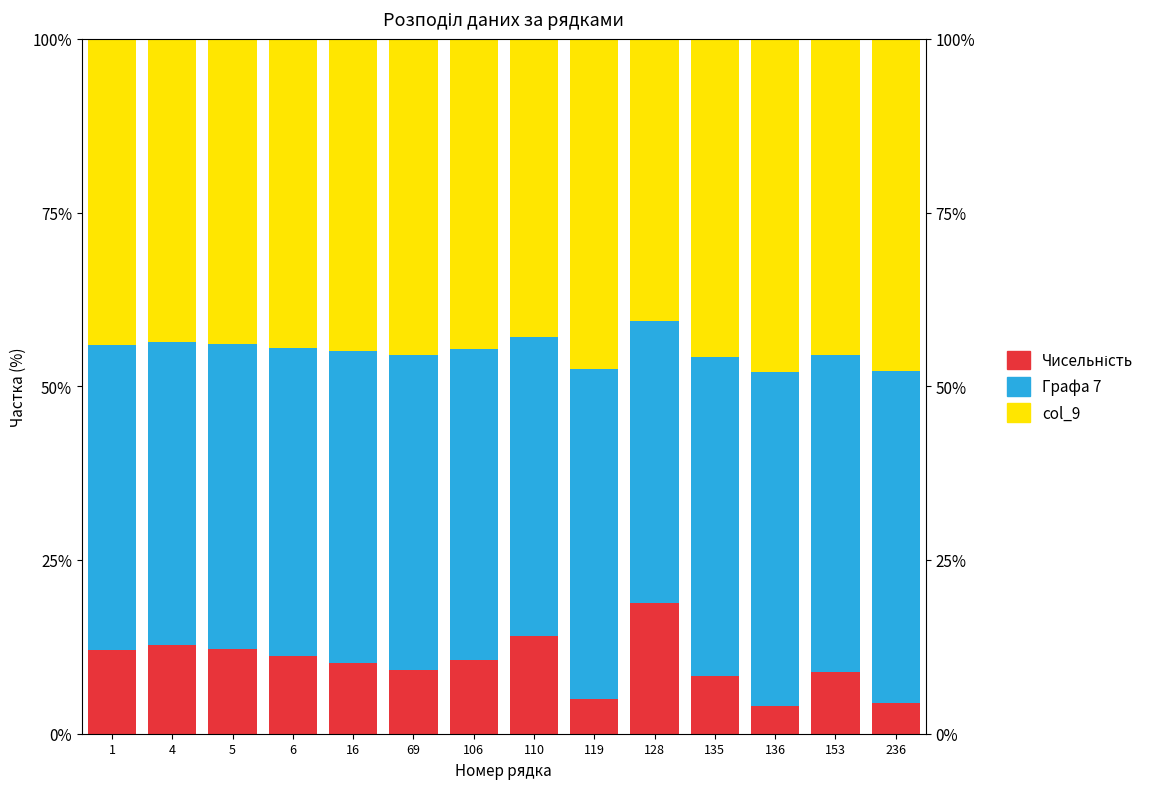

What is the spread (max minus min) of values at 128?

21.7